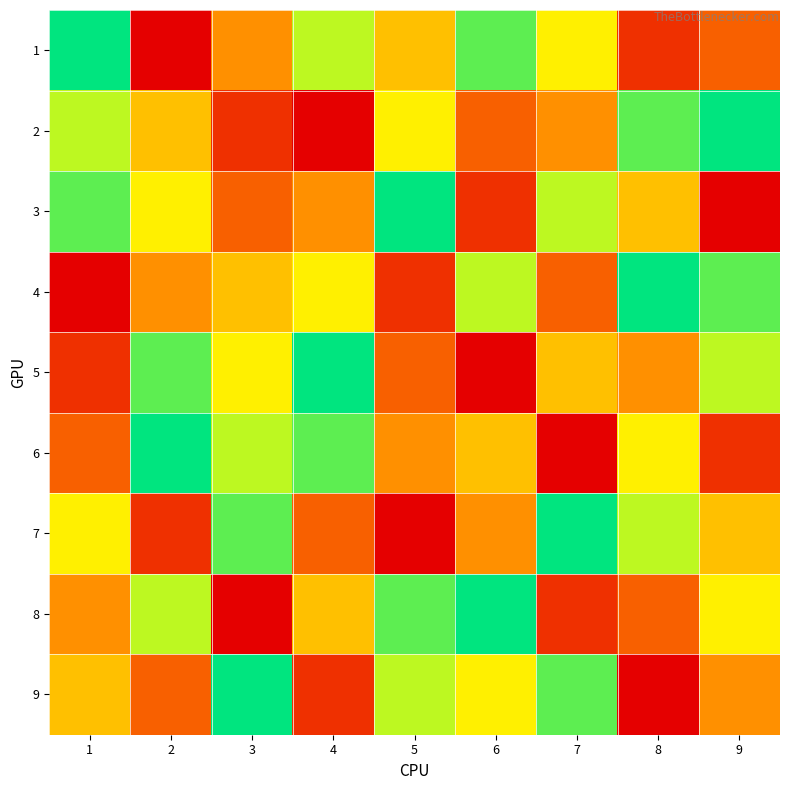

Reading left to right, list all the values displayed in this chart.

1: 1=9	2=1	3=4	4=7	5=5	6=8	7=6	8=2	9=3
2: 1=7	2=5	3=2	4=1	5=6	6=3	7=4	8=8	9=9
3: 1=8	2=6	3=3	4=4	5=9	6=2	7=7	8=5	9=1
4: 1=1	2=4	3=5	4=6	5=2	6=7	7=3	8=9	9=8
5: 1=2	2=8	3=6	4=9	5=3	6=1	7=5	8=4	9=7
6: 1=3	2=9	3=7	4=8	5=4	6=5	7=1	8=6	9=2
7: 1=6	2=2	3=8	4=3	5=1	6=4	7=9	8=7	9=5
8: 1=4	2=7	3=1	4=5	5=8	6=9	7=2	8=3	9=6
9: 1=5	2=3	3=9	4=2	5=7	6=6	7=8	8=1	9=4